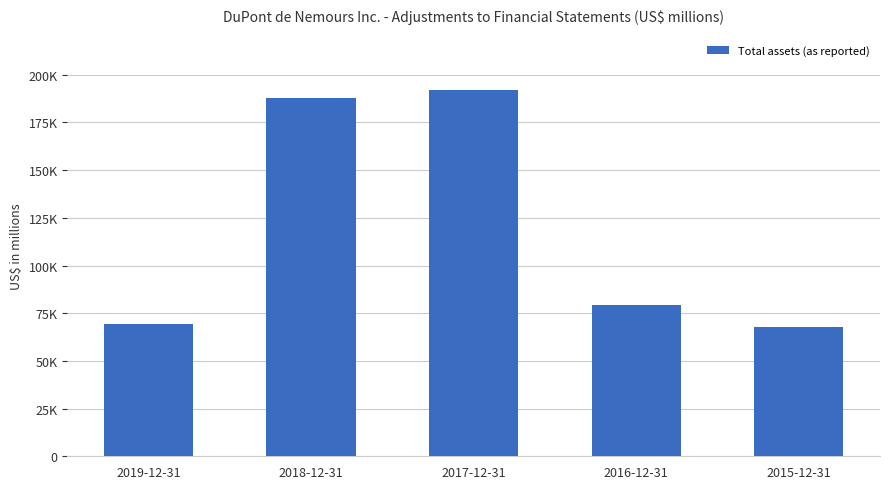

What value does the data have at 2019-12-31, to the nearest 100?

69400